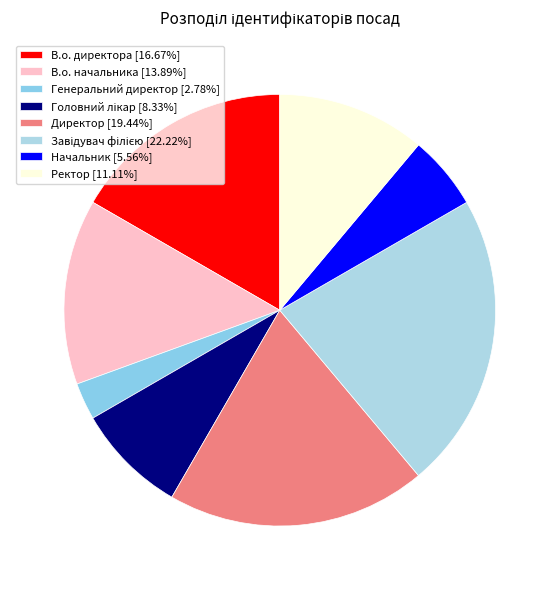

How many segments does this pie chart have?

8